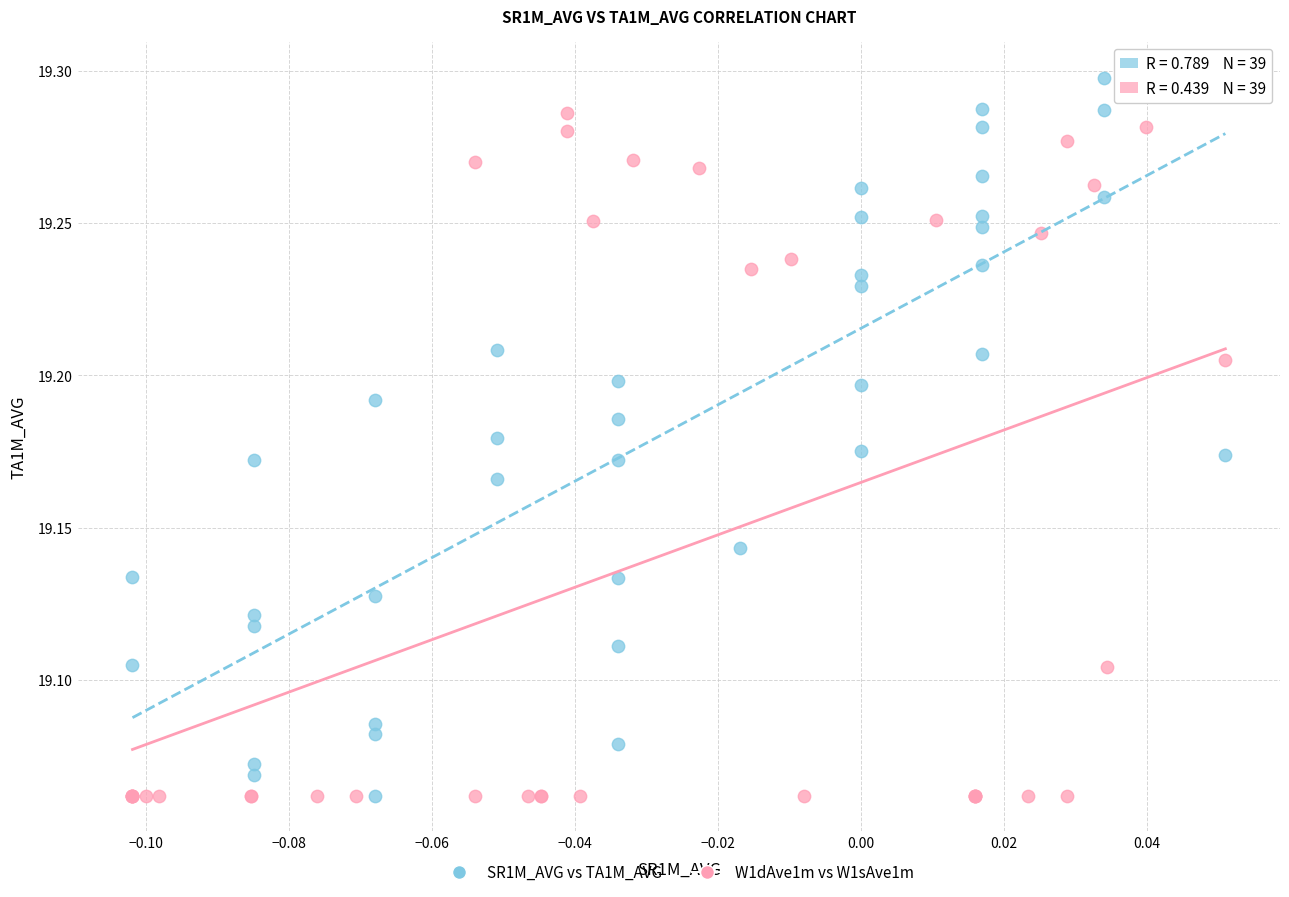

What are all the series names shown in the legend?

SR1M_AVG vs TA1M_AVG, W1dAve1m vs W1sAve1m